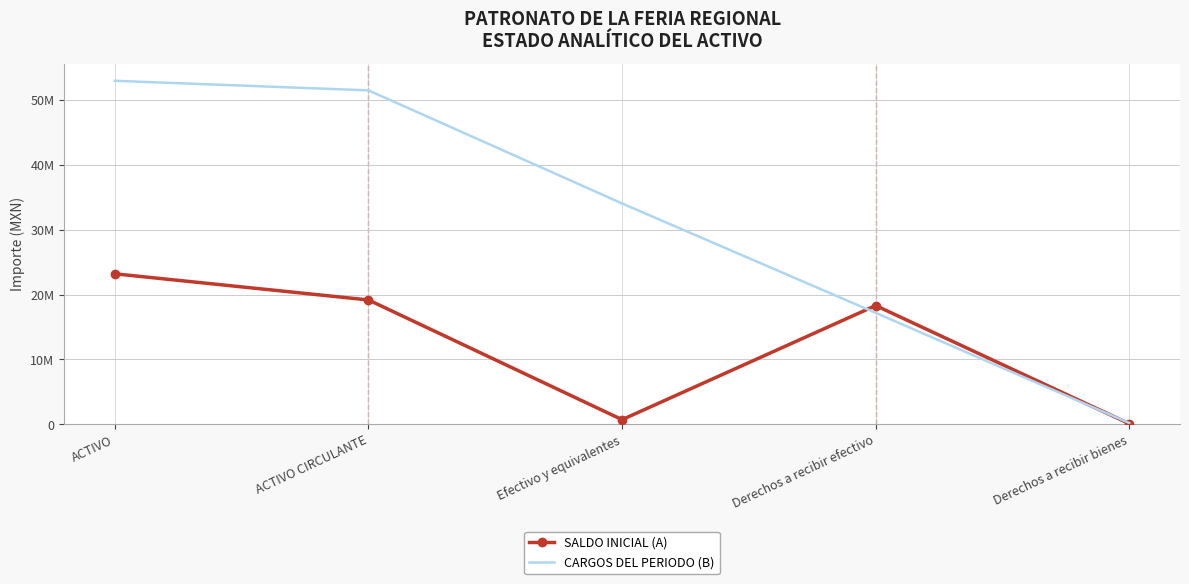

Reading left to right, transcribe all the data shown in this chart.

SALDO INICIAL (A): ACTIVO=23184043.9	ACTIVO CIRCULANTE=19162546.1	Efectivo y equivalentes=741096.7	Derechos a recibir efectivo=18299990.8	Derechos a recibir bienes=121458.6
CARGOS DEL PERIODO (B): ACTIVO=52889870.6	ACTIVO CIRCULANTE=51417373.1	Efectivo y equivalentes=34013082.4	Derechos a recibir efectivo=17180300.7	Derechos a recibir bienes=223990.0